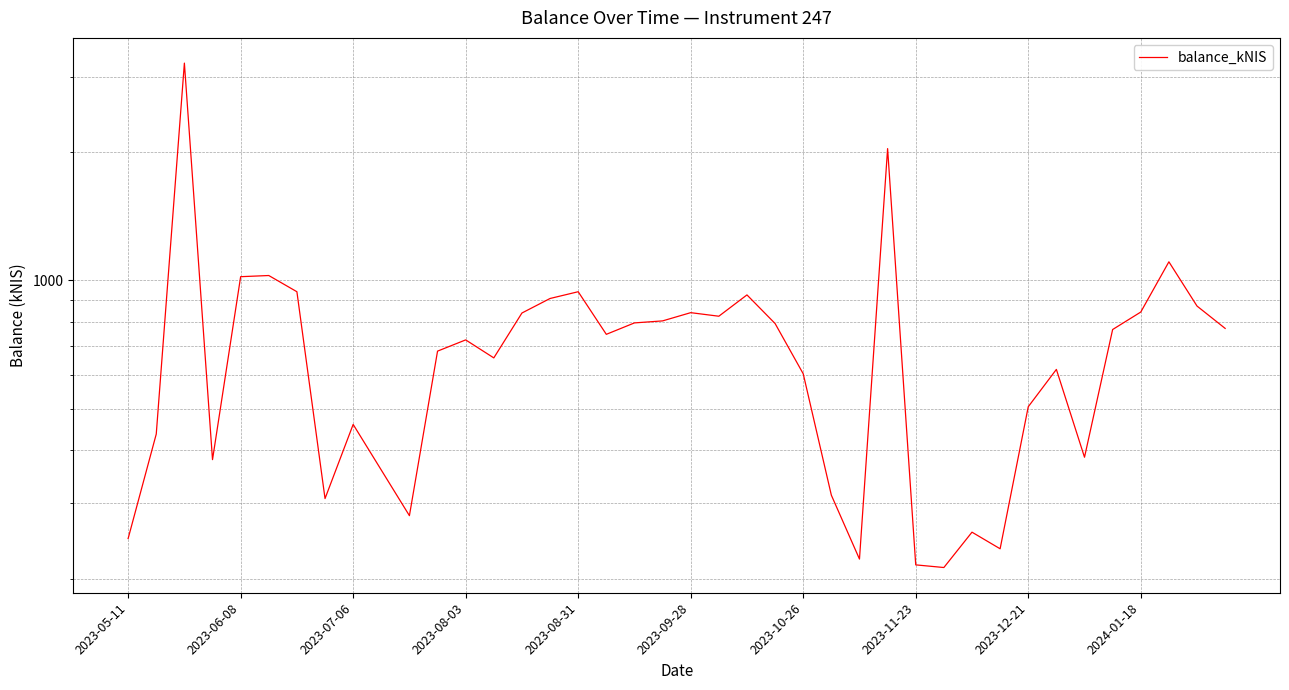

List the labels in order of value, smallest first.

29, 28, 26, 31, 2023-05-11, 30, 10, 2023-11-23, 25, 2024-01-18, 2023-08-03, 34, 2023-06-08, 2023-12-21, 32, 24, 33, 13, 11, 12, 17, 35, 39, 23, 18, 19, 21, 14, 20, 36, 38, 15, 22, 2023-10-26, 16, 2023-08-31, 2023-09-28, 37, 27, 2023-07-06